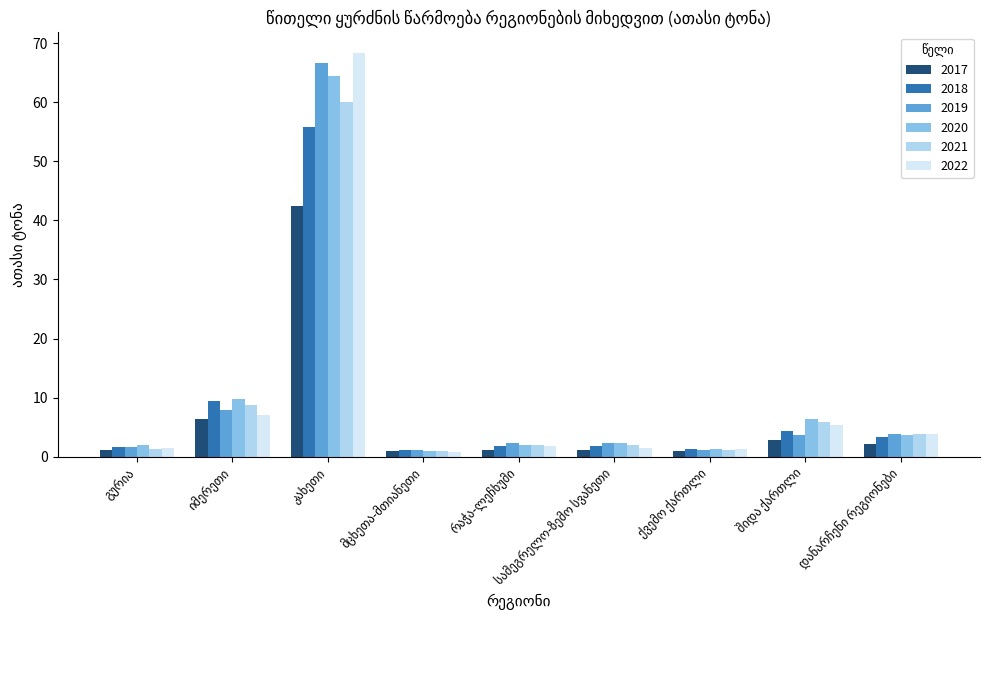

What is the sum of all 2021 values?

85.7